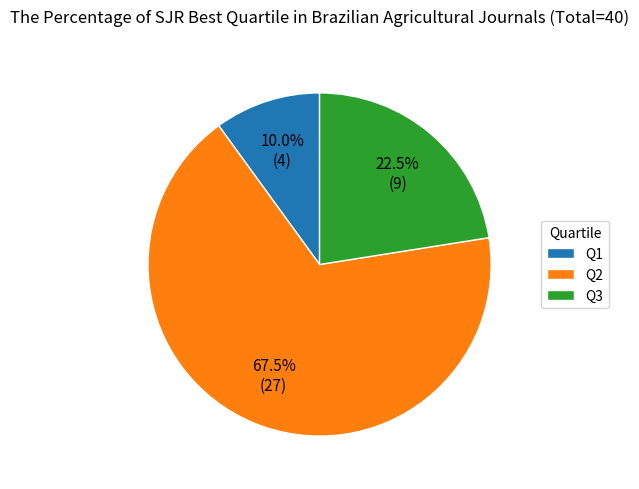

What percentage do Q1 and Q2 together represent?

77.5%